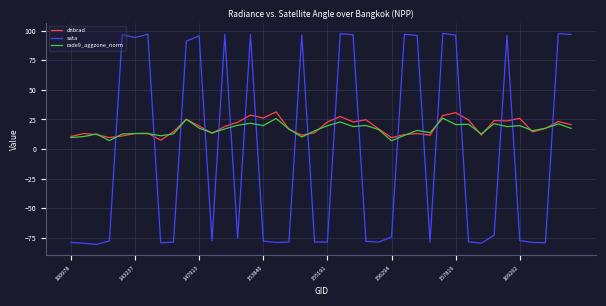

Which series has the largest range (max minus min)?

sata